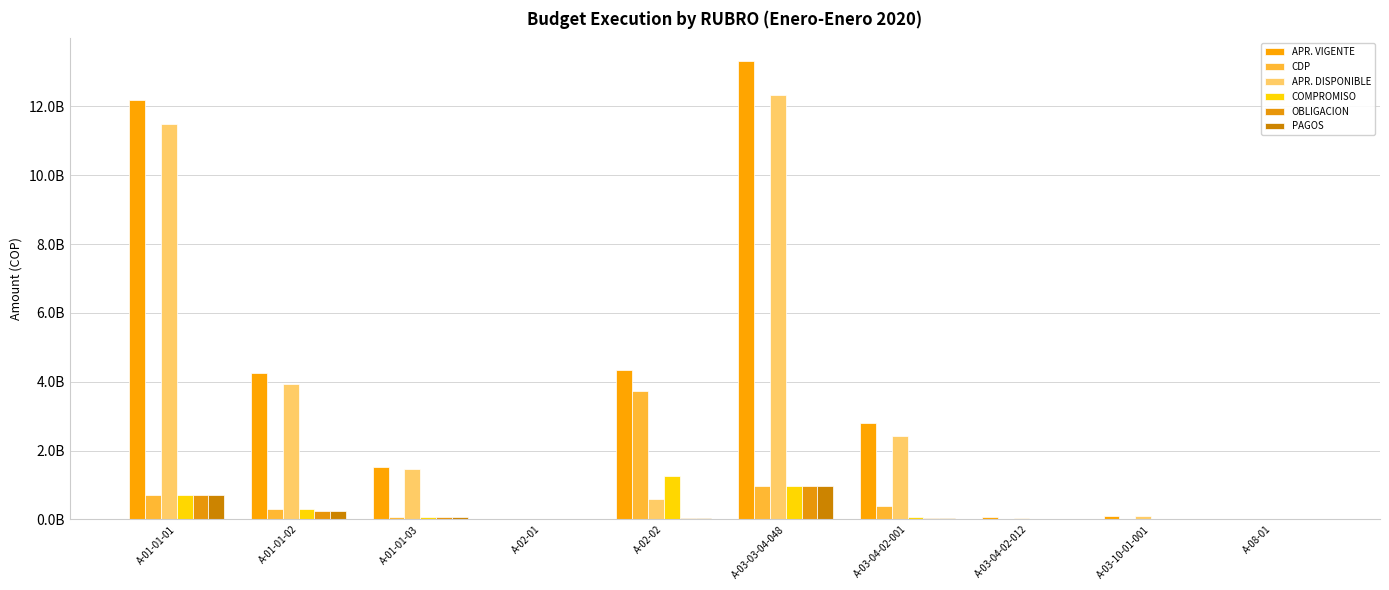

Does the chart contain stacked bars?

No